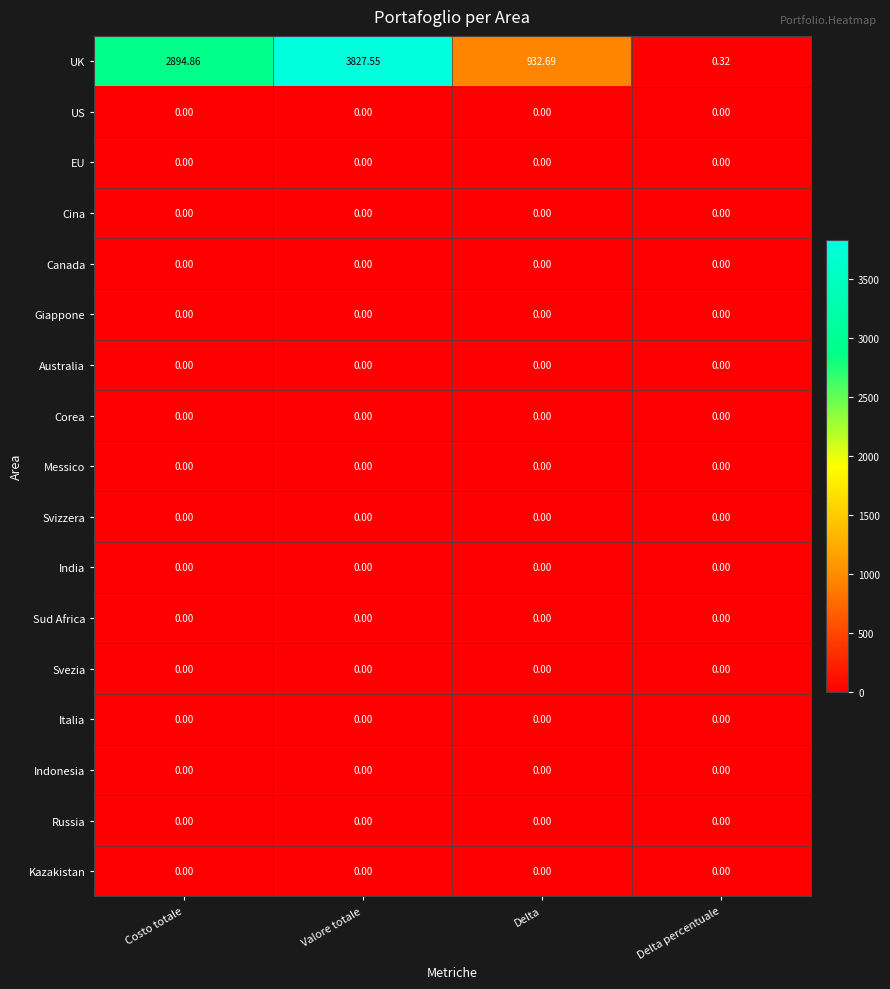

At which category does the chart reach its peak across all series?

Valore totale